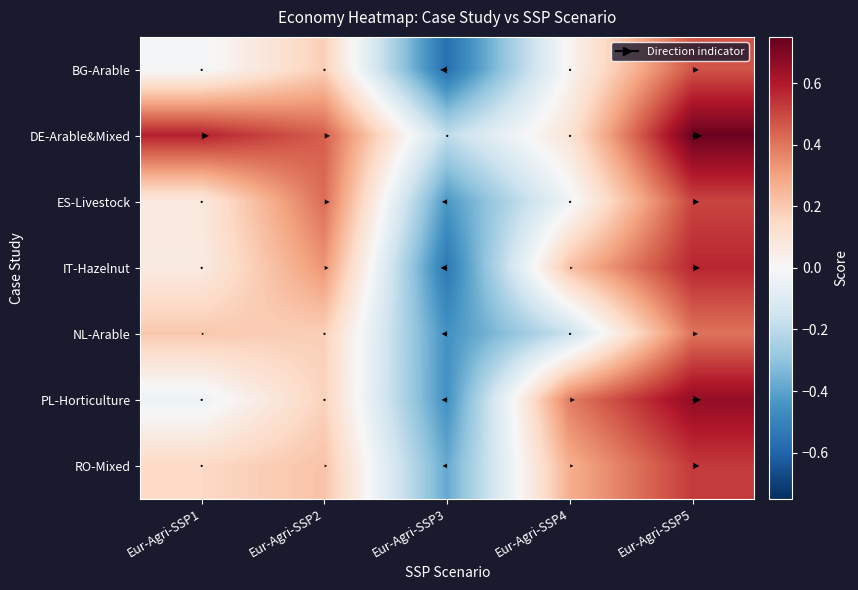

Between Eur-Agri-SSP4 and Eur-Agri-SSP3, which is larger?

Eur-Agri-SSP4